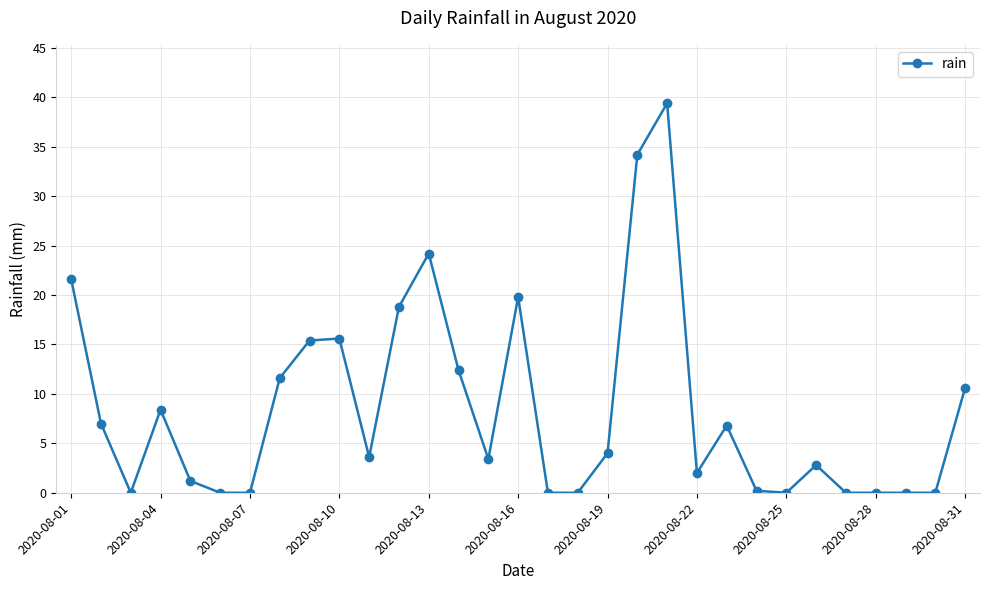

Count the number of data series in this chart.

1